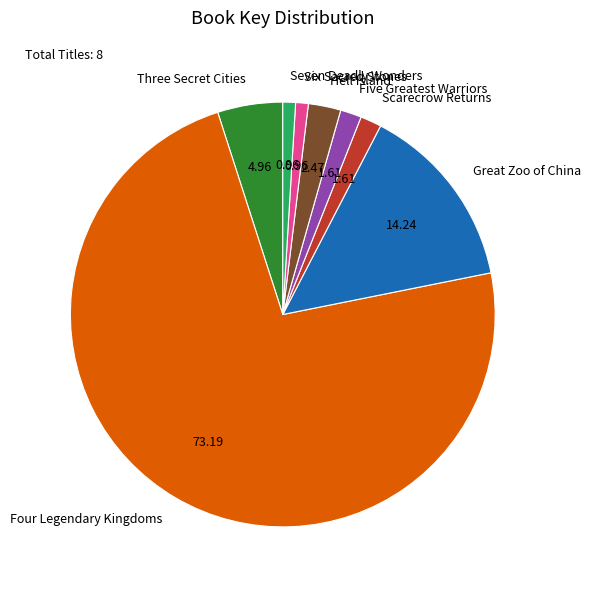

Is Four Legendary Kingdoms the majority of the pie?

Yes